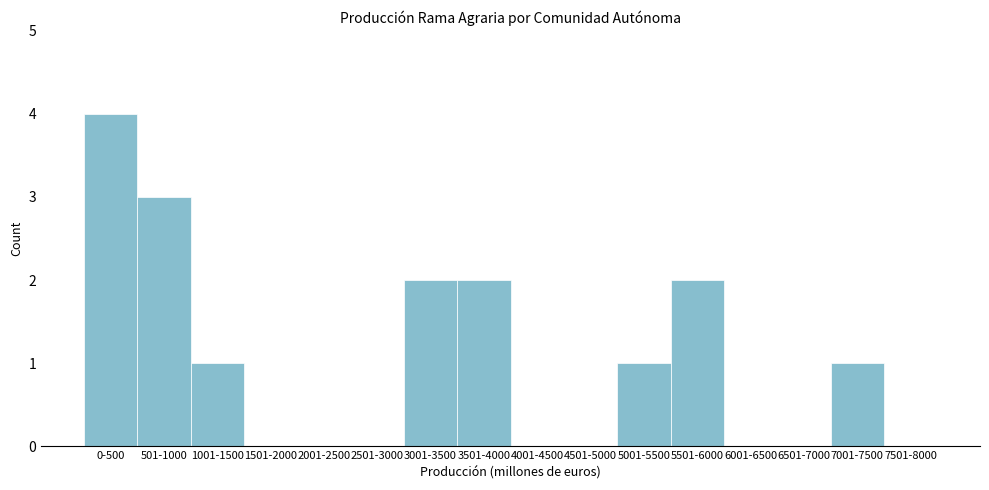

Reading left to right, list all the values displayed in this chart.

0-500=4	501-1000=3	1001-1500=1	1501-2000=0	2001-2500=0	2501-3000=0	3001-3500=2	3501-4000=2	4001-4500=0	4501-5000=0	5001-5500=1	5501-6000=2	6001-6500=0	6501-7000=0	7001-7500=1	7501-8000=0